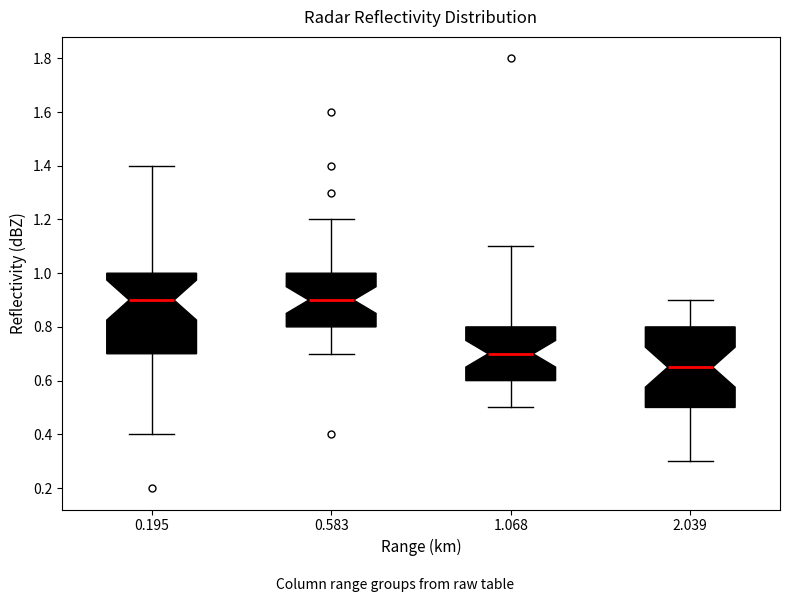

Where does the median line of the box at x = 0.583 sit on the y-axis? The values are not printed on the chart, so give them approximately, as read against the axis.

0.90